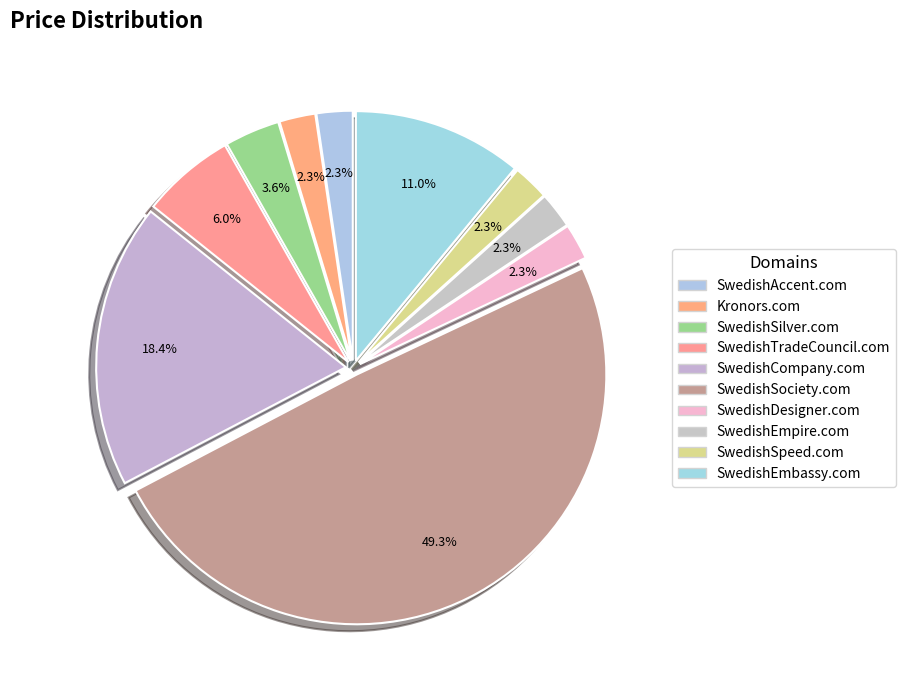

How many slices are in this pie chart?

10